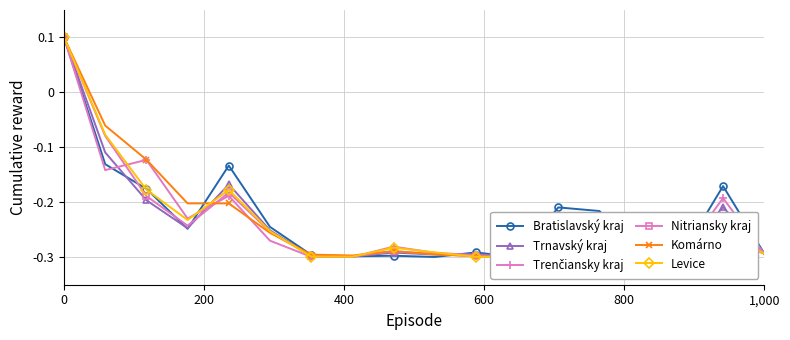

Is it true that Bratislavský kraj equals -0.4 at 6?

False